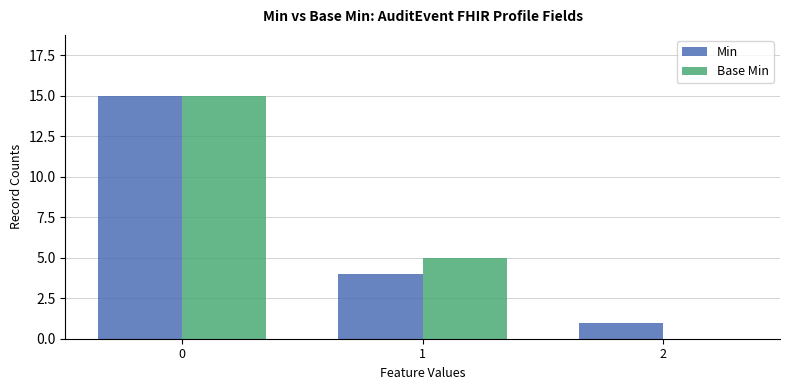

True or false: Base Min has a value of 5 at 1.

True